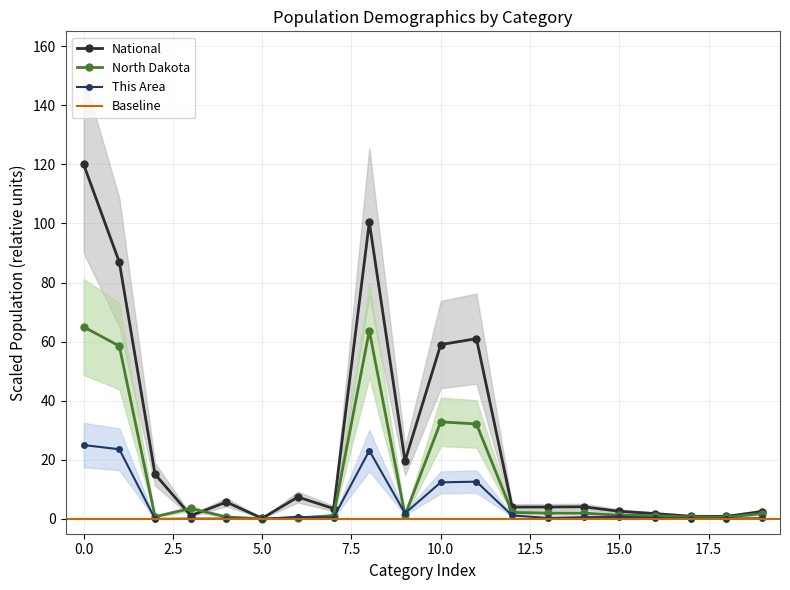

What is the highest value of the National series?

120.0